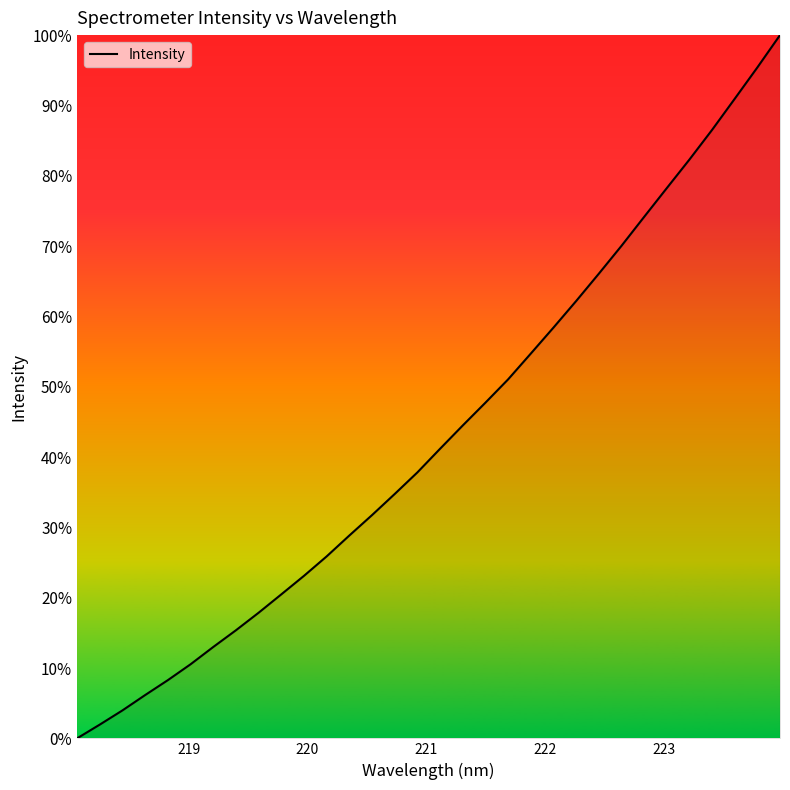

What is the greatest value displayed?

100.0